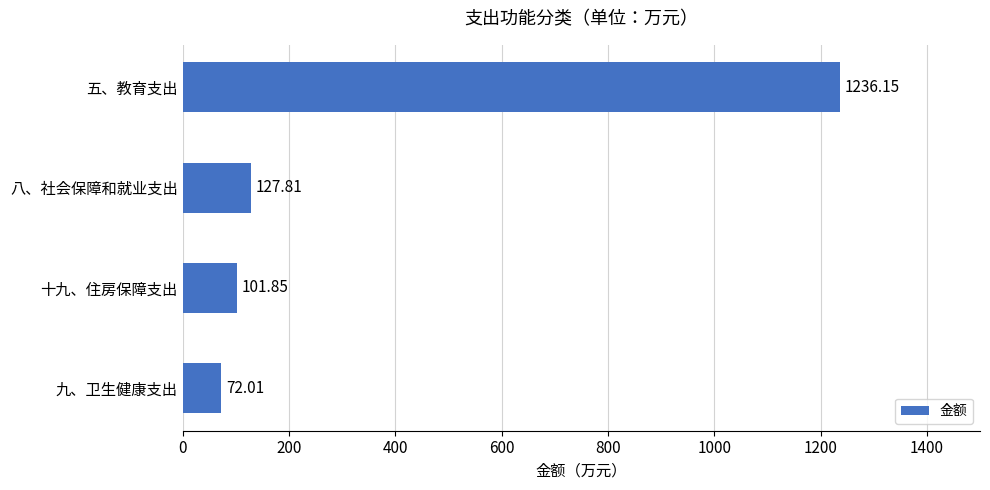

Rank the categories by value from highest to lowest.

五、教育支出, 八、社会保障和就业支出, 十九、住房保障支出, 九、卫生健康支出